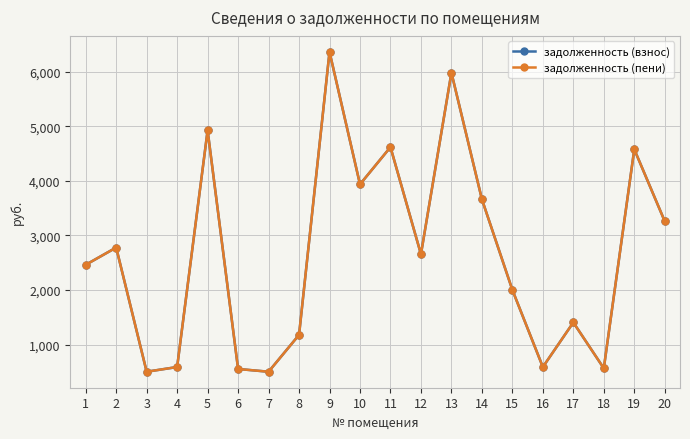

Does the chart have visible grid lines?

Yes